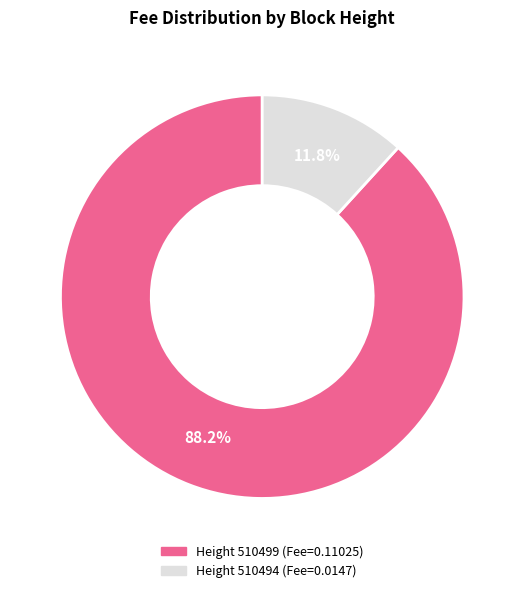

Is there a majority slice in this chart?

Yes